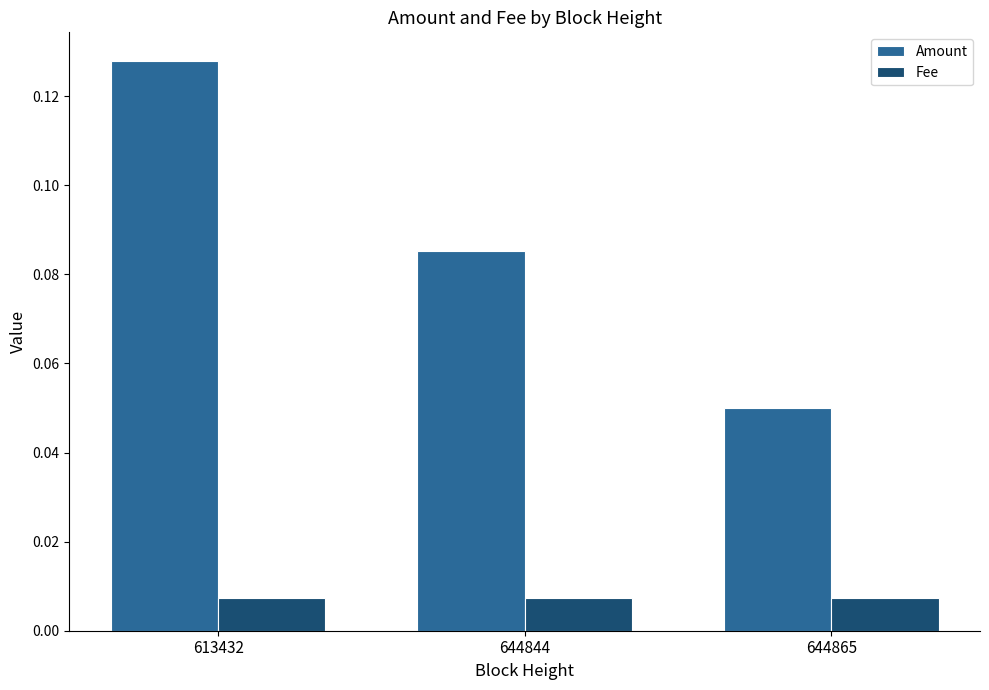

Which series has the largest range (max minus min)?

Amount